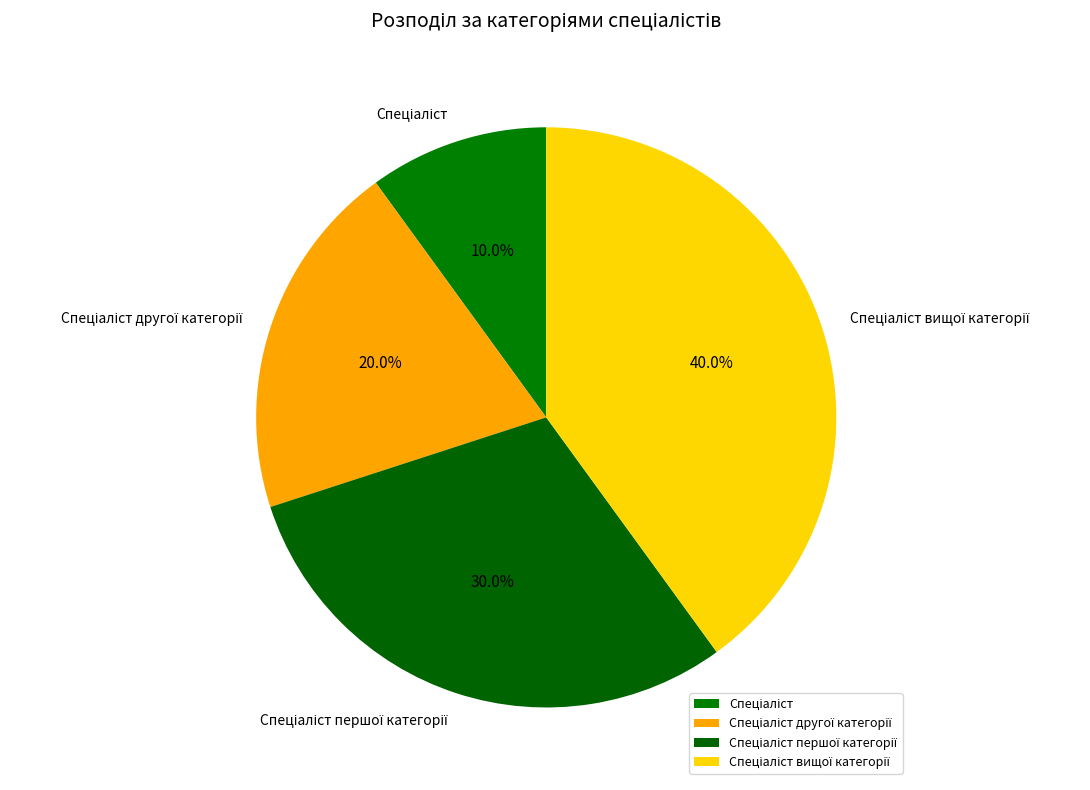

Is there a majority slice in this chart?

No